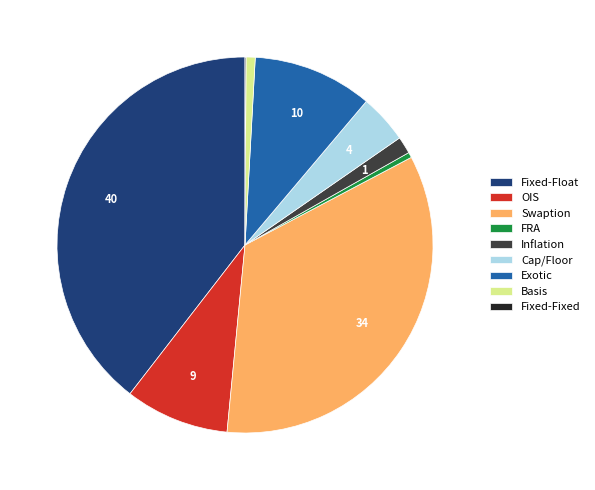

Is the sum of OIS and Fixed-Float greater than half?

No